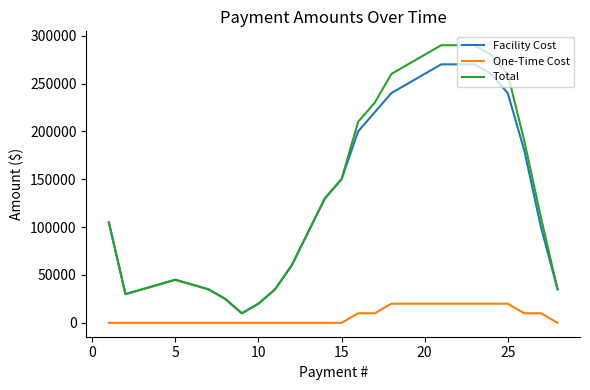

What is the maximum value shown in the chart?

290000